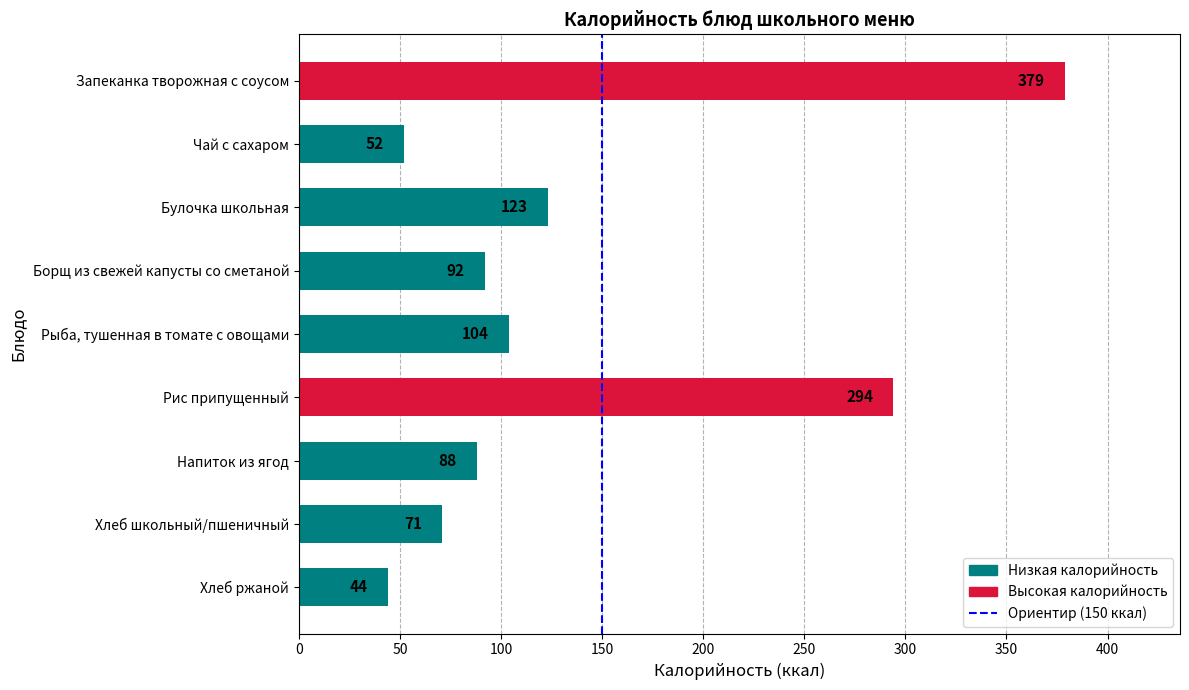

Are the bars grouped side by side (vs. stacked)?

No